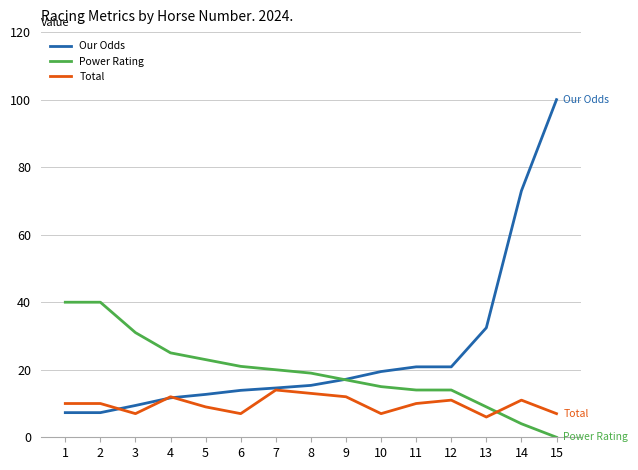

The Power Rating series shows 40.0 at 1. True or false?

True